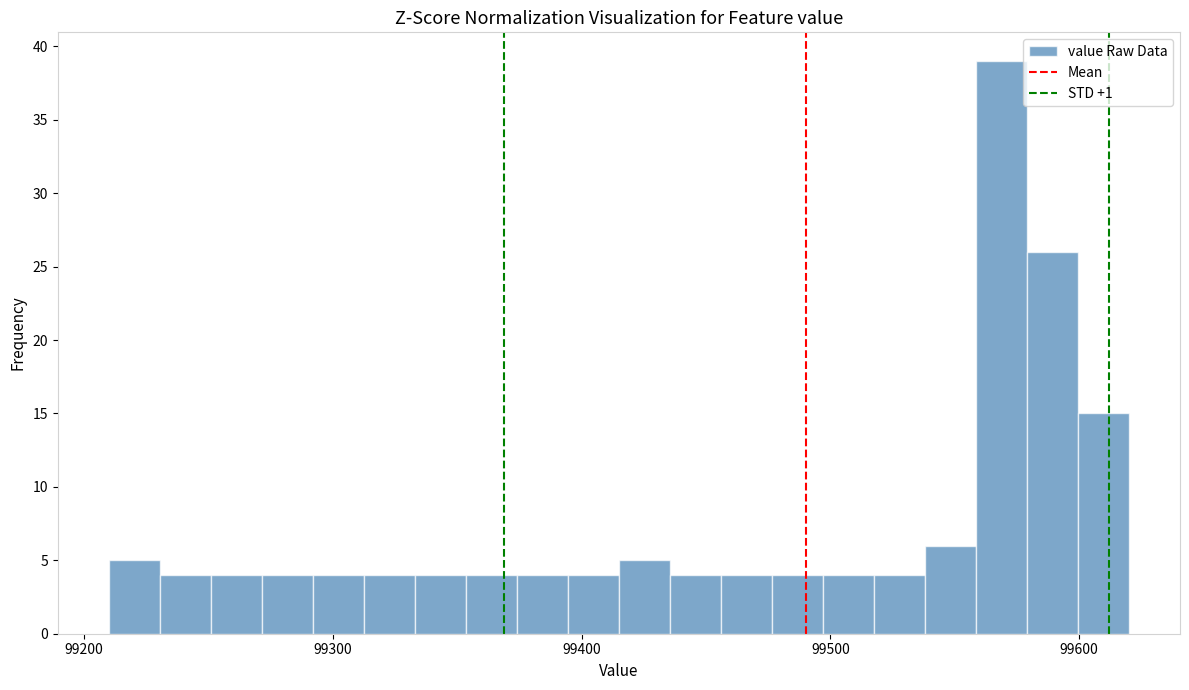

Around what value on the x-axis is the tallest bar? Give the approximate position of its centre, as read against the axis.

99570